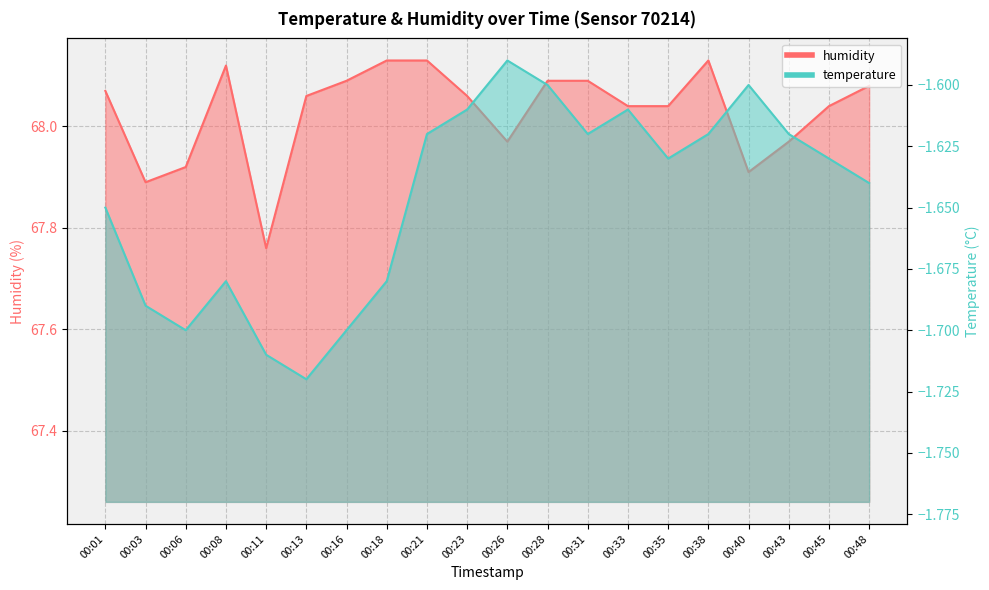

What is the value of the humidity point at the 17th from the left?

67.9